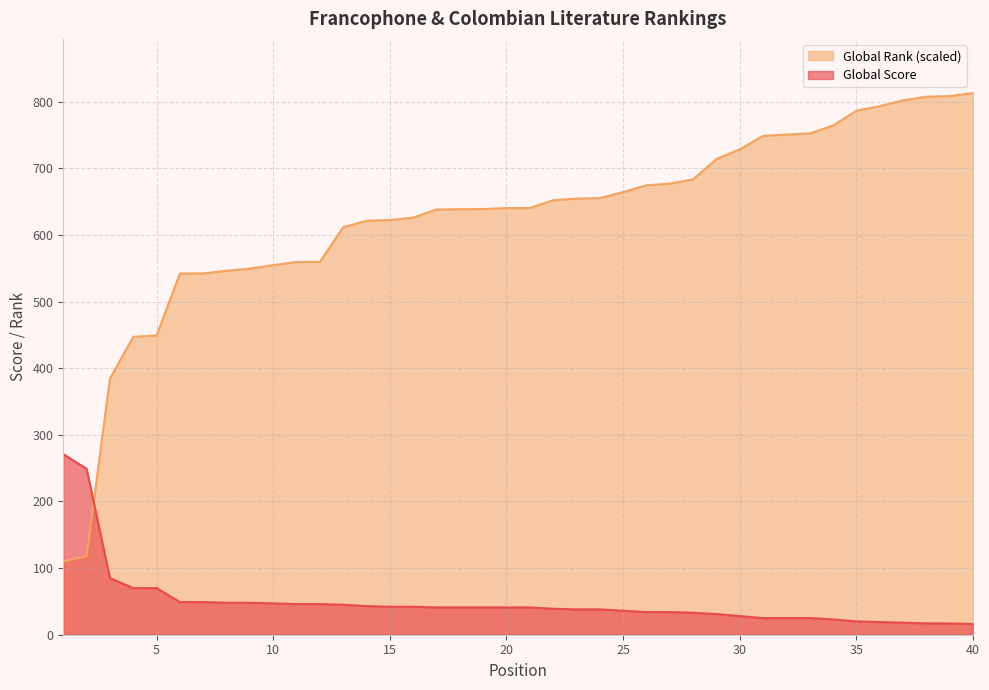

What is the approximate value of Global Rank (scaled) at 10?

554.7